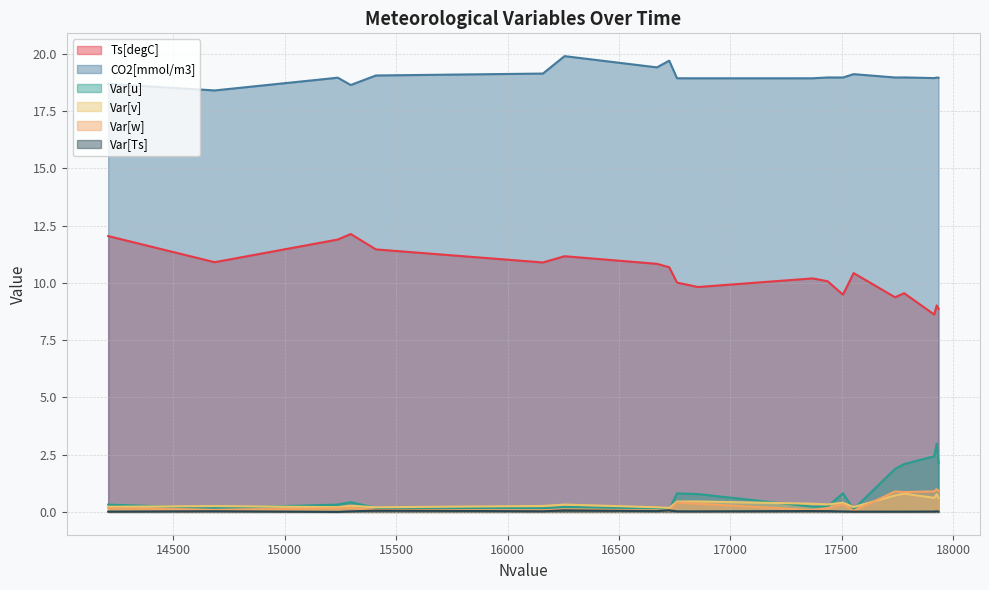

The value of Var[Ts] at 17437 is 0.0. True or false?

True